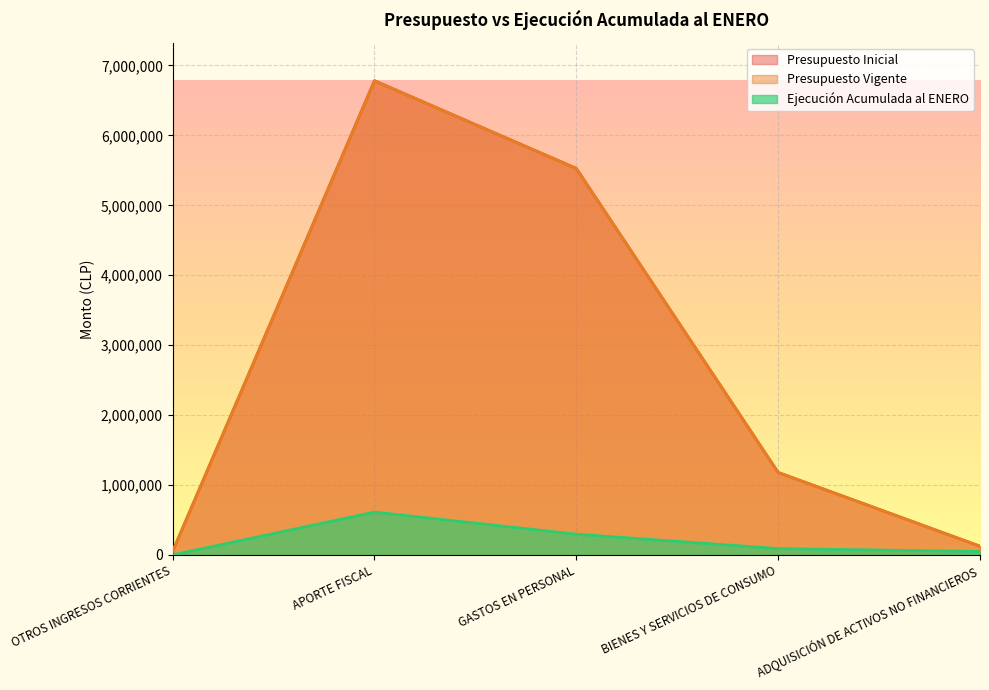

What is the total value across all series at BIENES Y SERVICIOS DE CONSUMO?

2451807